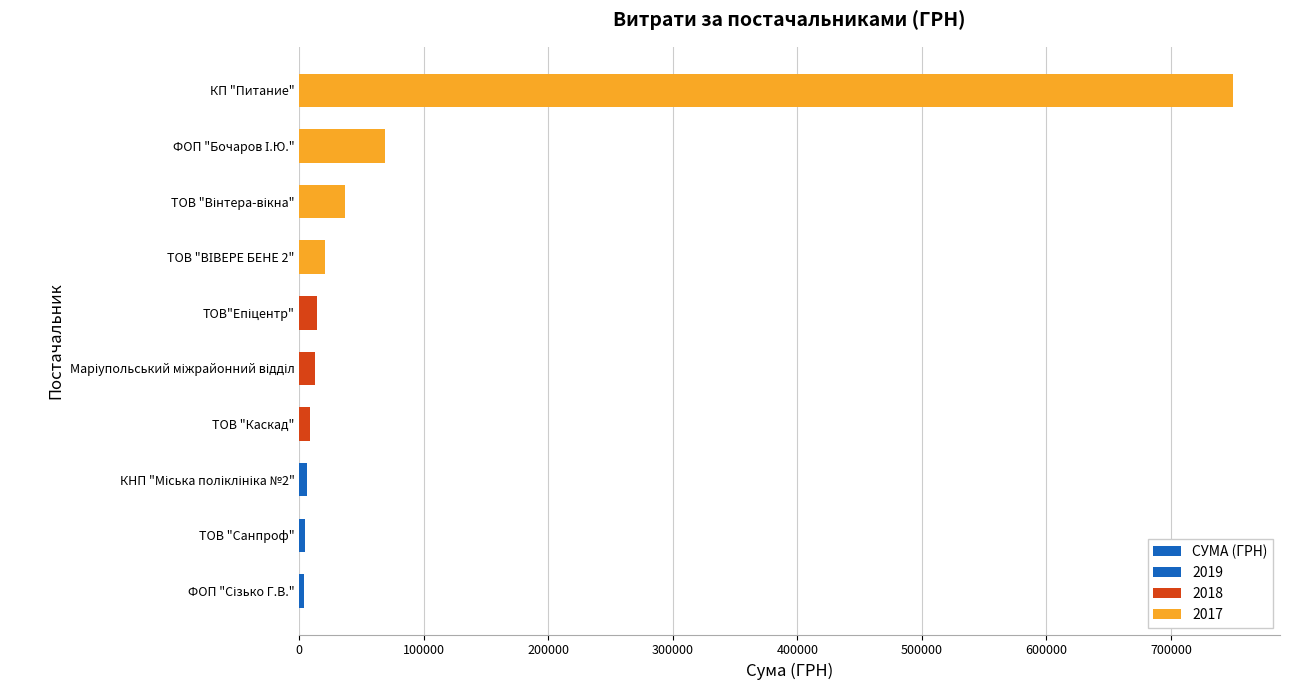

Between ТОВ "Вінтера-вікна" and ТОВ "ВІВЕРЕ БЕНЕ 2", which is larger?

ТОВ "Вінтера-вікна"